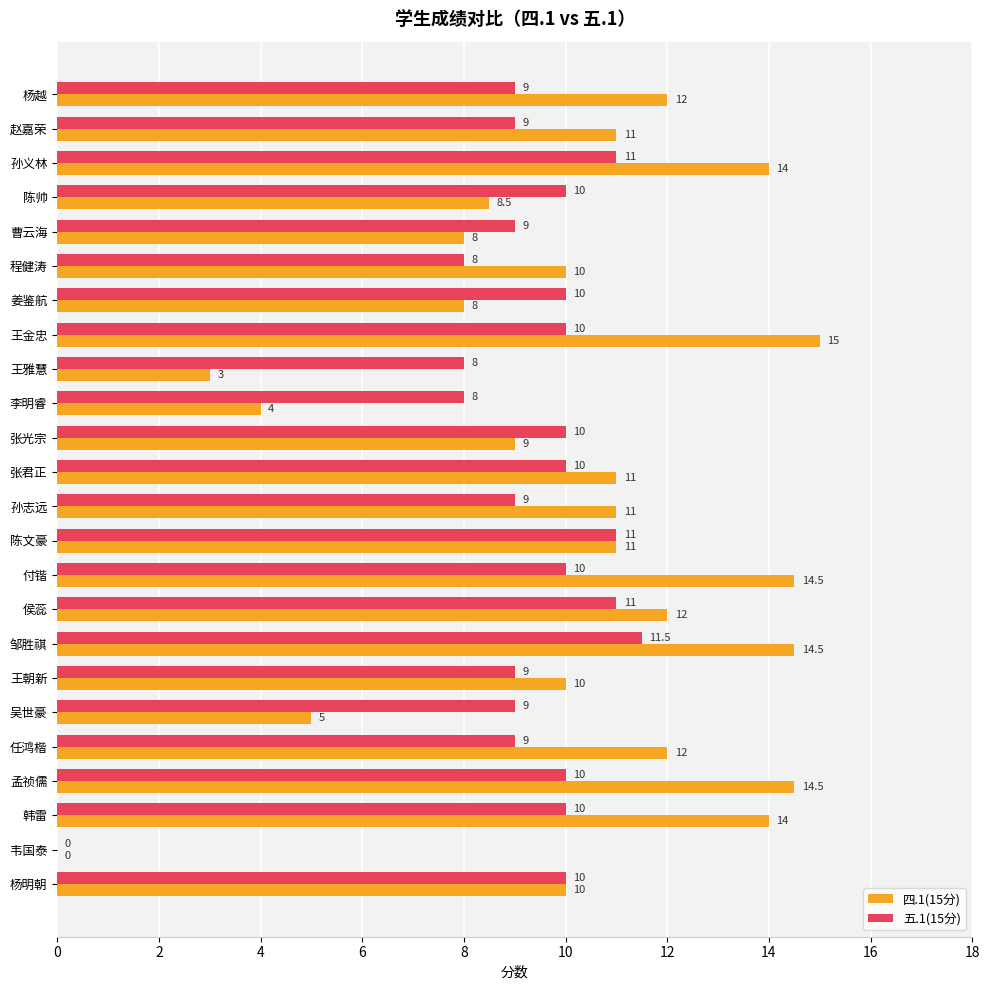

What is the average value of the 四.1(15分) series?

10.1